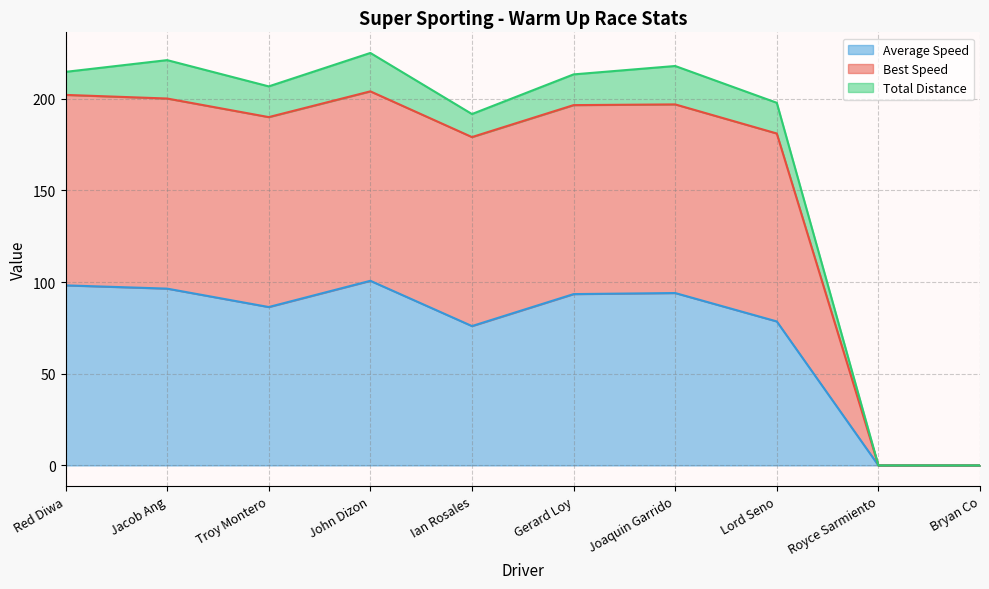

True or false: Best Lap time and Average Speed cross at least once.

False